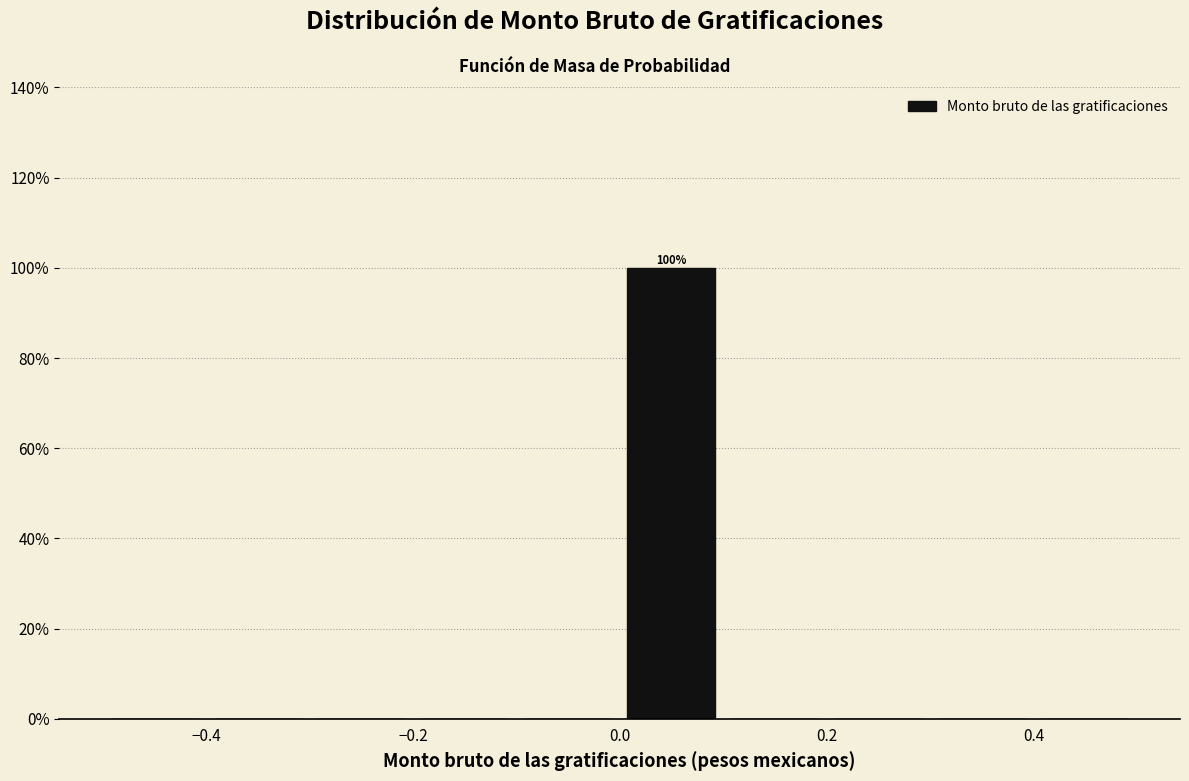

Over which range of the x-axis is the bar tallest?

0.0 to 0.1